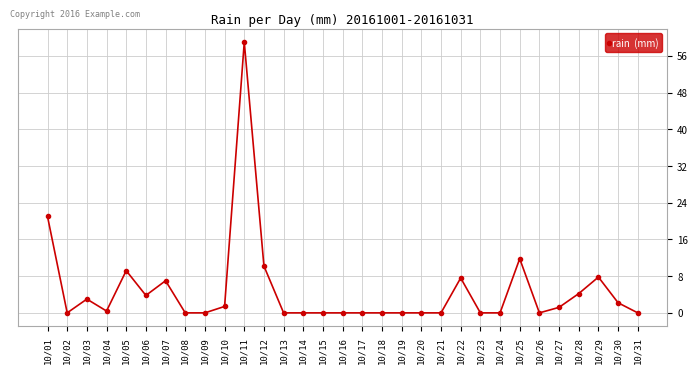

The chart shows a value of 5.9 at 10/05. True or false?

False